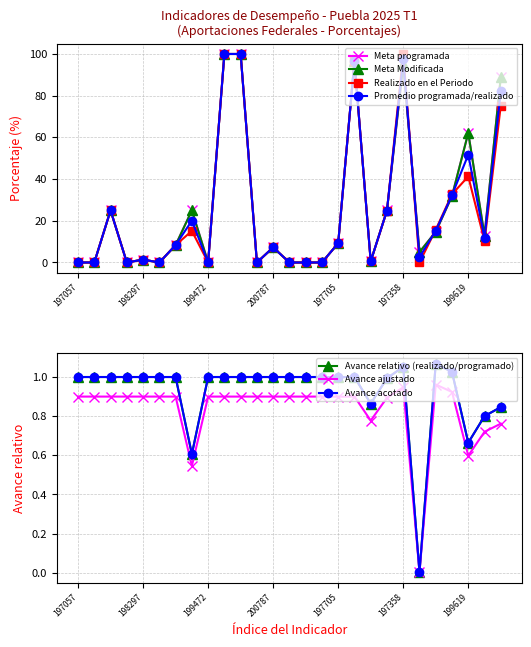

What is the difference between the Realizado en el Periodo values at 201659 and 198860?

8.3